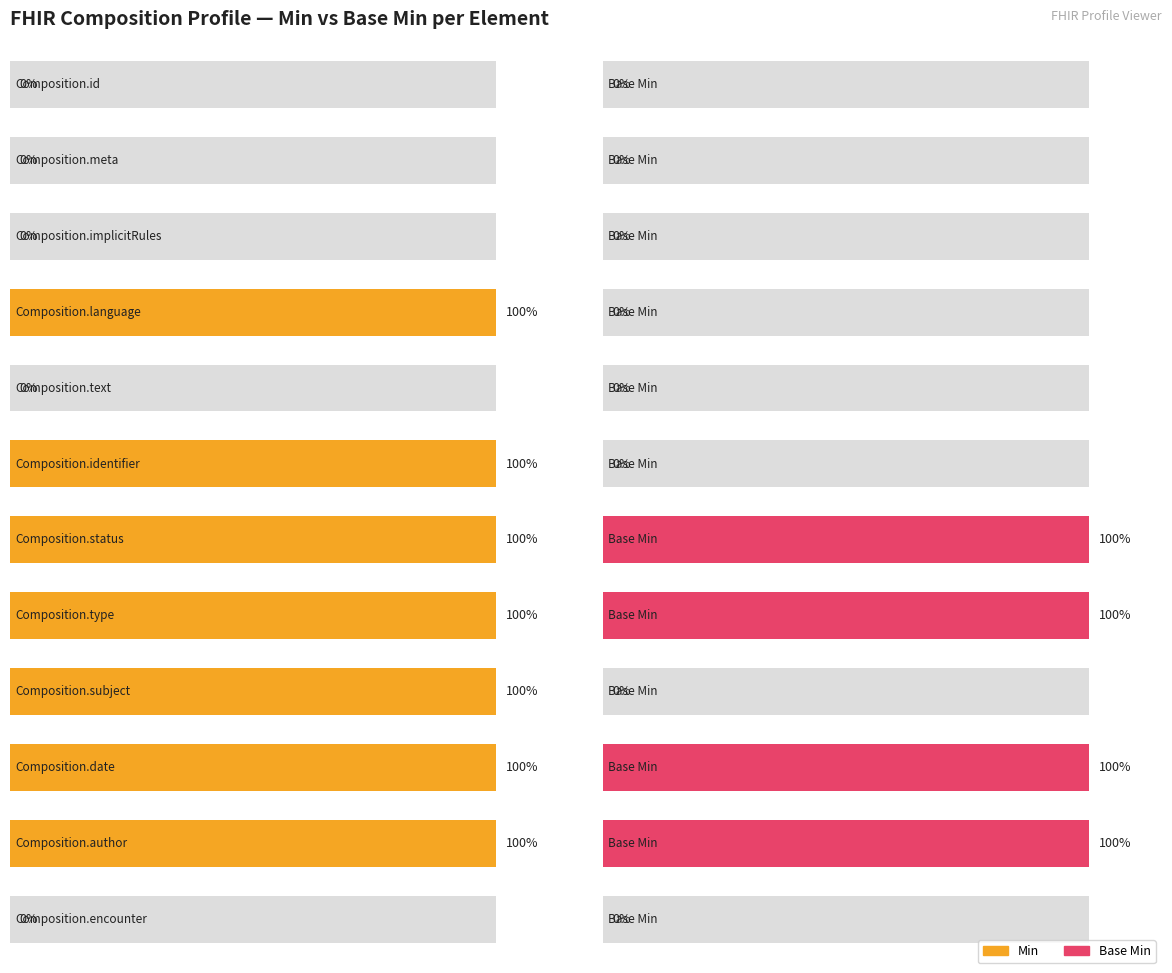

At which label is Min closest to 0?

Composition.id